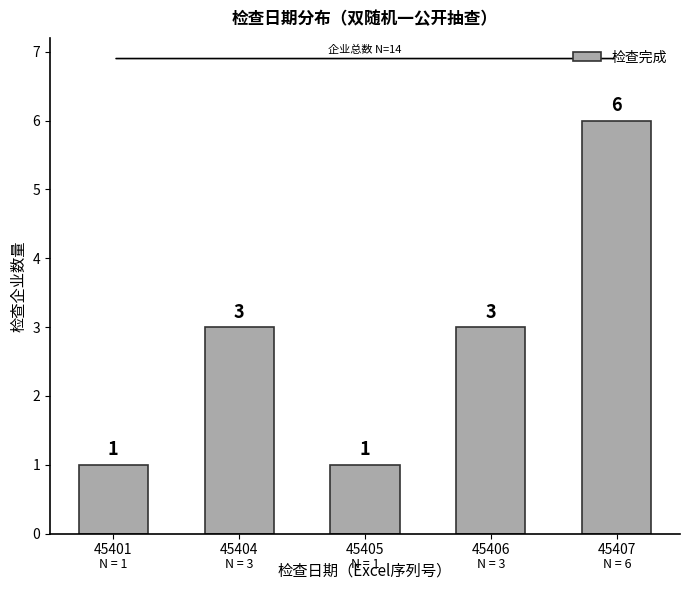

How many values are below 3?

2